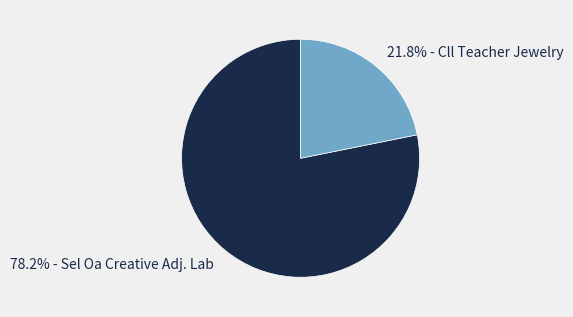

Approximately how many times larger is the value at 78.2% - Sel Oa Creative Adj. Lab compared to 21.8% - Cll Teacher Jewelry?

3.6